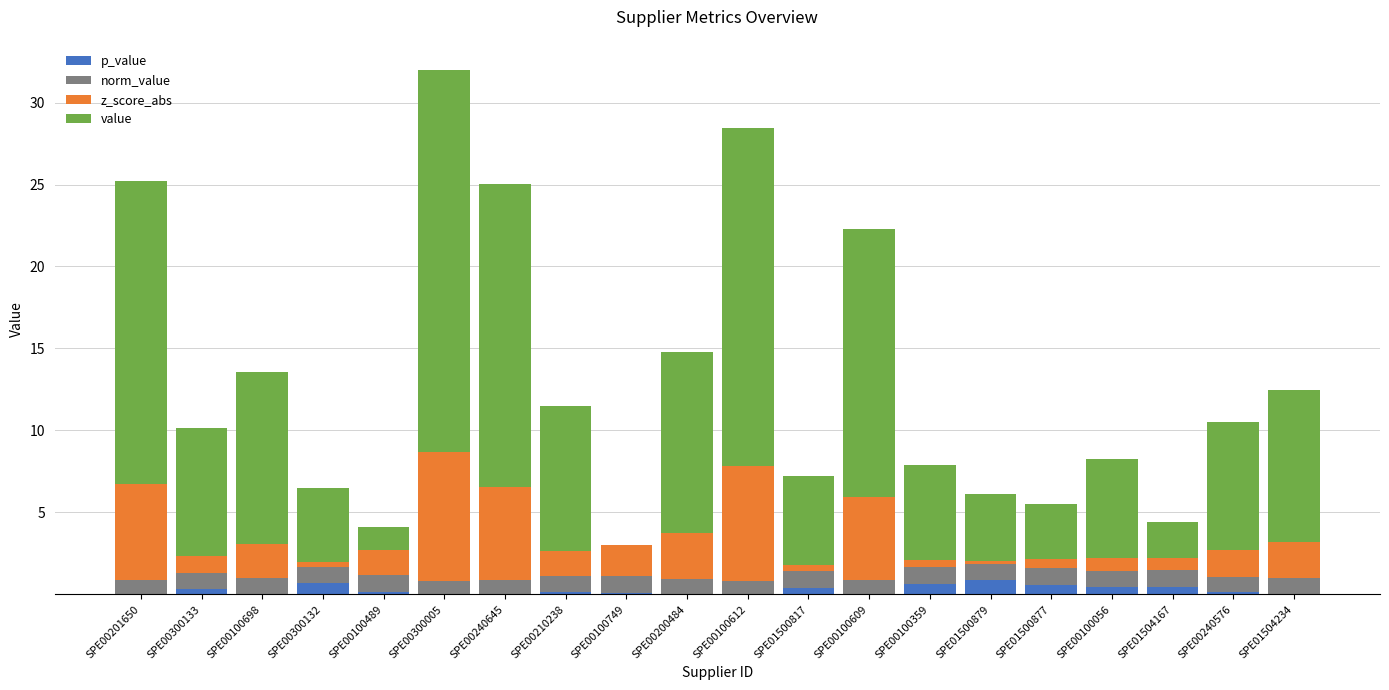

What is the difference between the p_value values at SPE00100698 and SPE00210238?

0.1